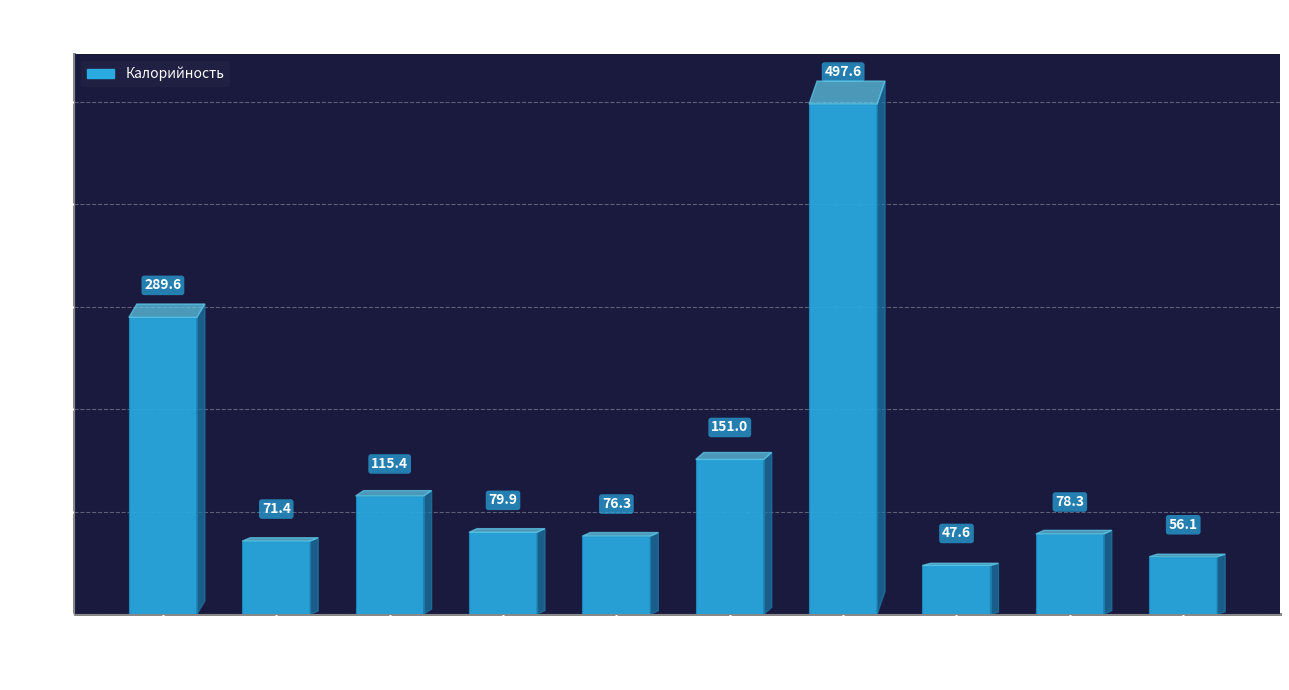

Reading right to left, what are all the values shown in this chart?

56.1	78.3	47.6	497.6	151.0	76.3	79.9	115.4	71.4	289.6